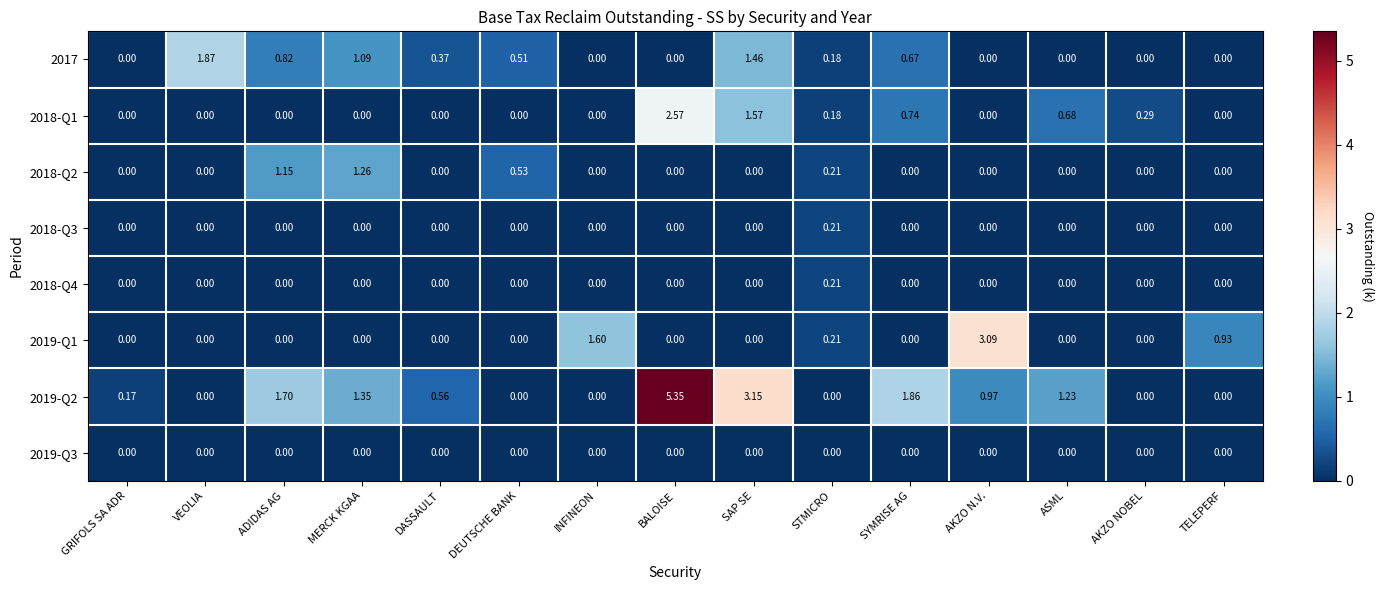

How many data points does each series have?

15